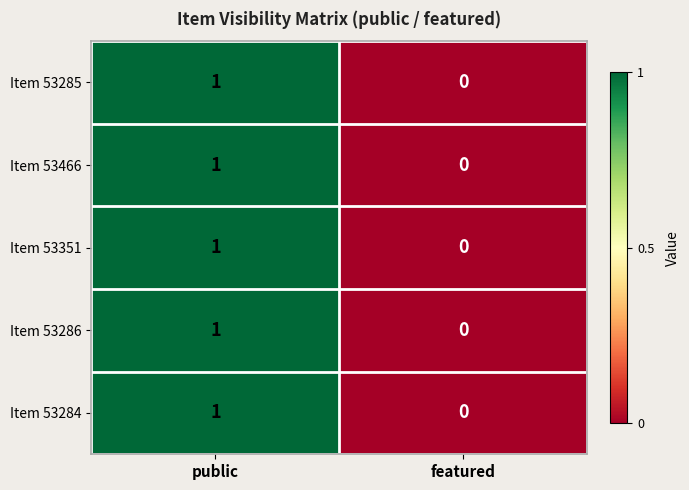

Which label corresponds to the smallest value in the chart?

featured